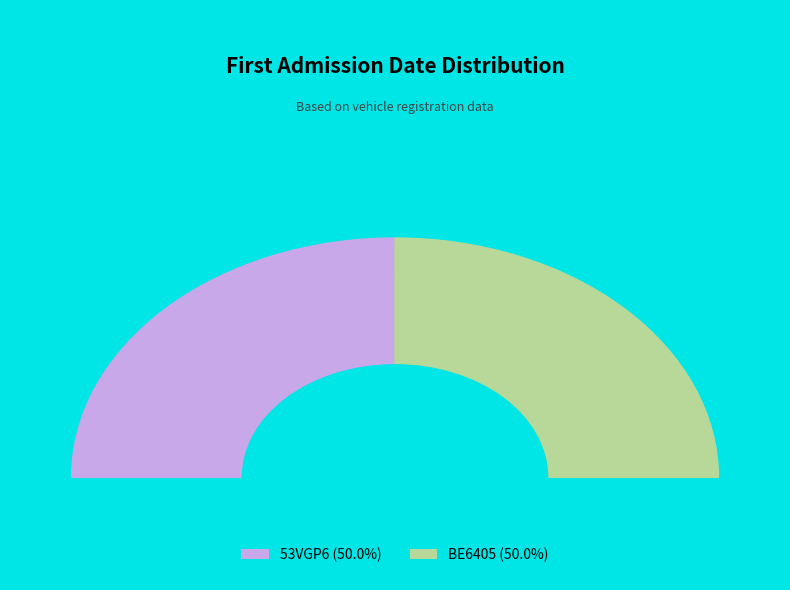

Is it true that BE6405 is 50% of the pie?

True